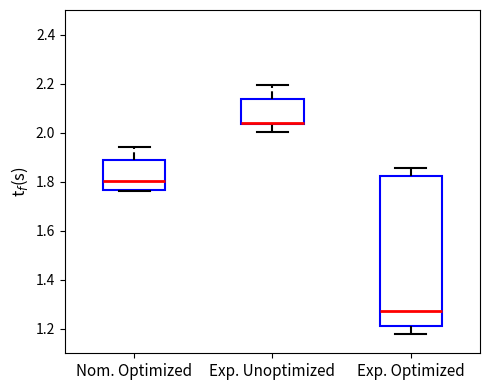

Where does the lower whisker of the box for Exp. Unoptimized end on the y-axis? The values are not printed on the chart, so give them approximately, as read against the axis.

2.00